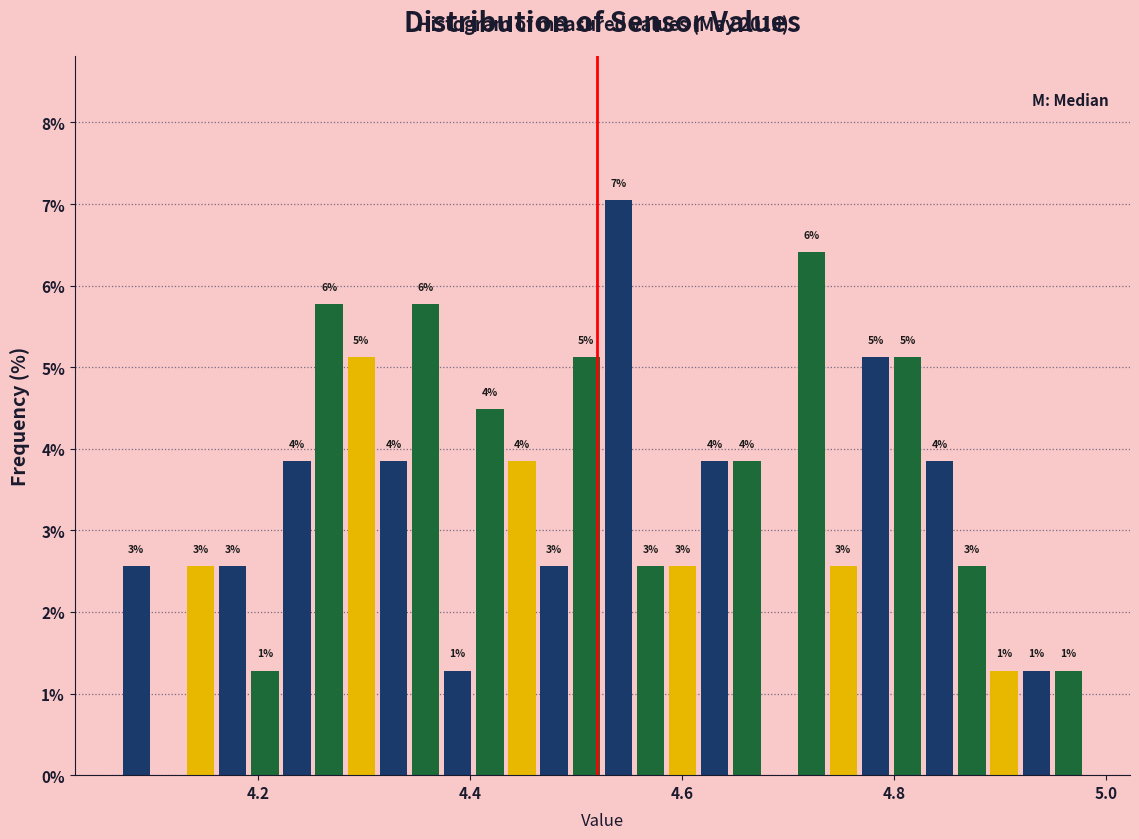

Around what value on the x-axis is the tallest bar? Give the approximate position of its centre, as read against the axis.

4.54